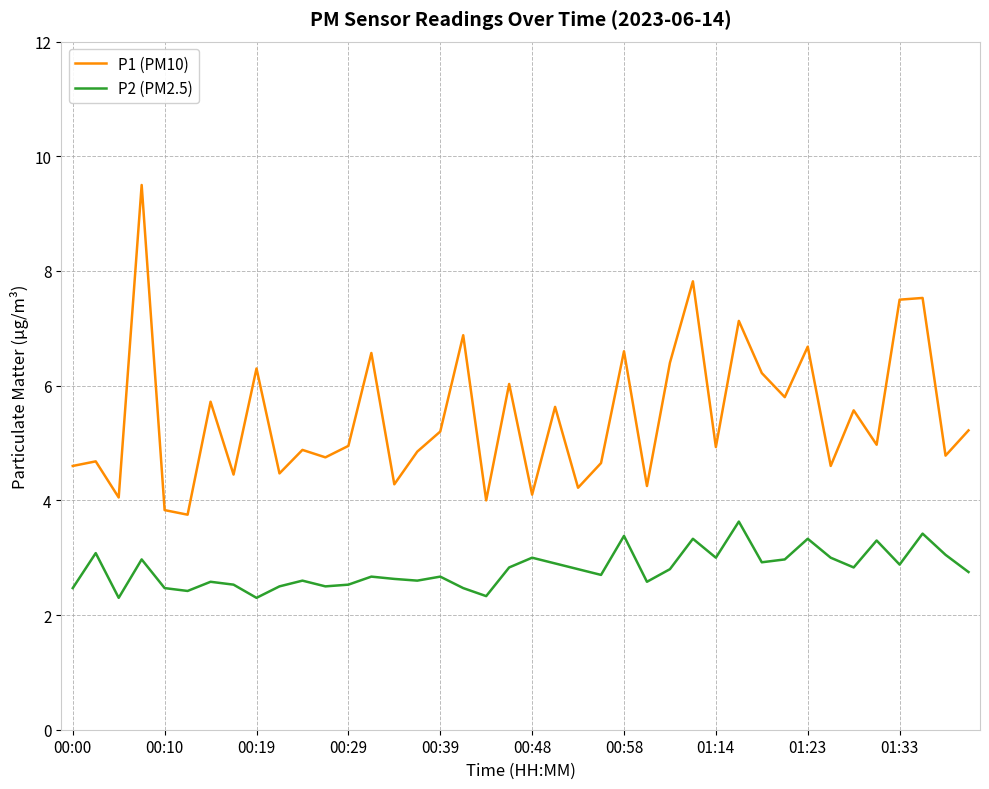

True or false: P2 (PM2.5) and P1 (PM10) cross at least once.

False